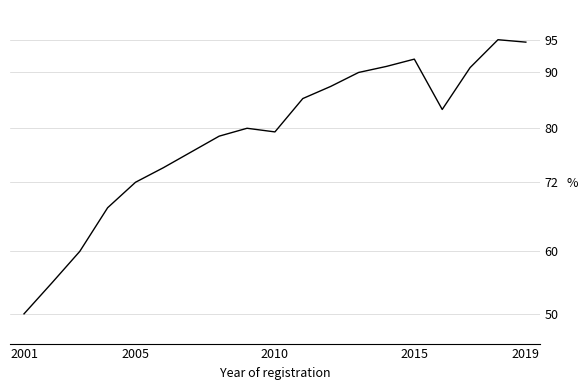

What is the difference between the maximum and minimum values?

45.2